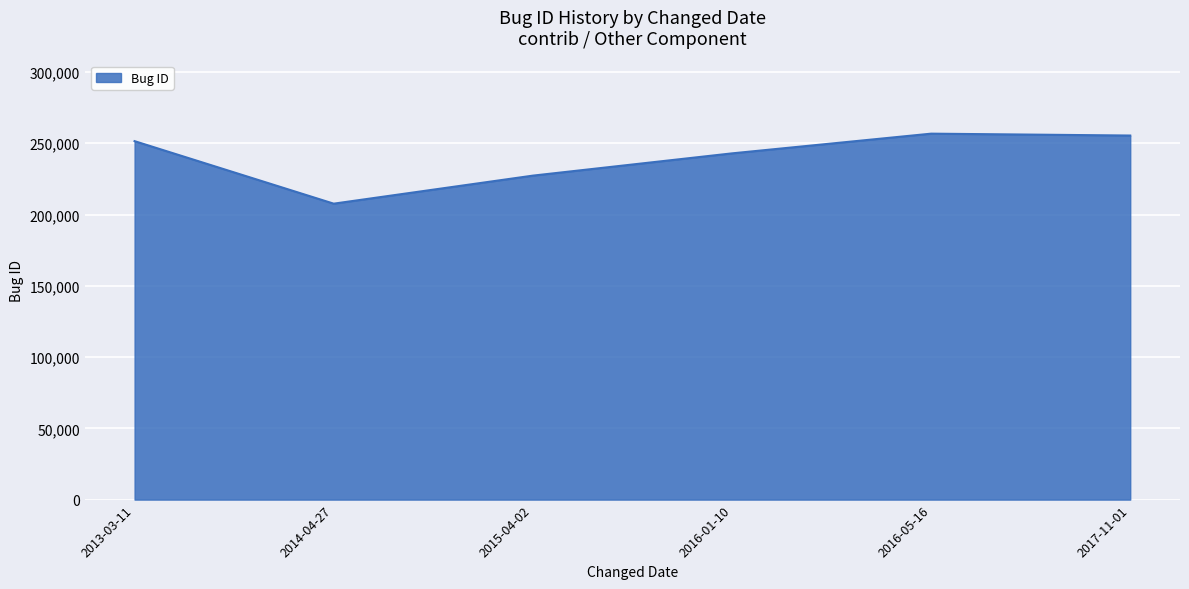

At which category does the data reach its first local valley?

2014-04-27